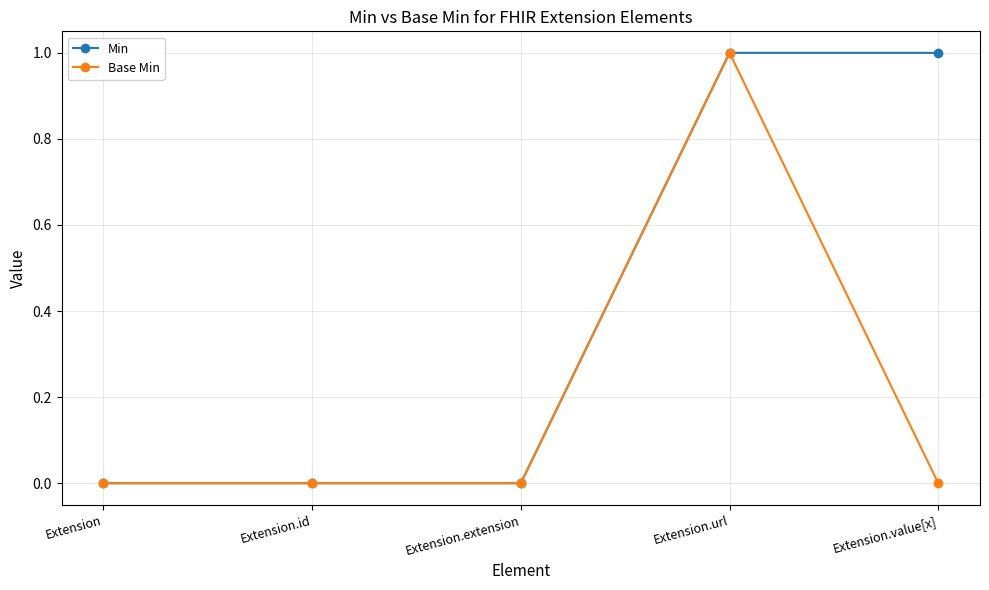

Which category has the highest value in the Base Min series?

Extension.url